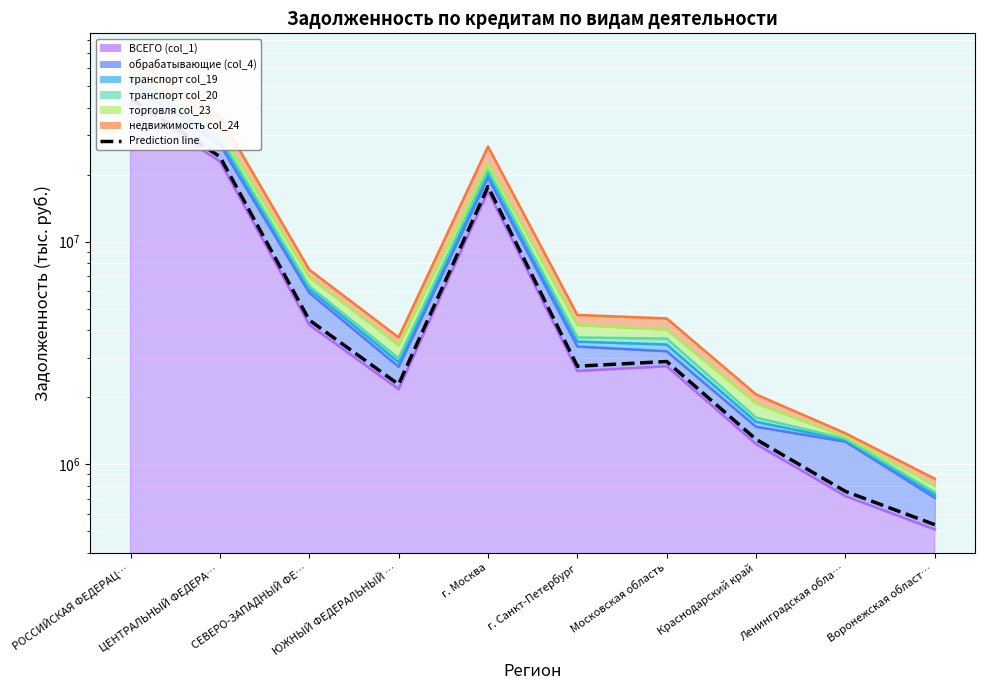

Reading right to left, list all the values displayed in this chart.

Воронежская област…=534704.1	Ленинградская обла…=754607.7	Краснодарский край=1292560.5	Московская область=2891028.0	г. Санкт-Петербург=2753865.5	г. Москва=17656588.9	ЮЖНЫЙ ФЕДЕРАЛЬНЫЙ …=2282228.6	СЕВЕРО-ЗАПАДНЫЙ ФЕ…=4437017.5	ЦЕНТРАЛЬНЫЙ ФЕДЕРА…=24053427.3	РОССИЙСКАЯ ФЕДЕРАЦ…=43790629.1